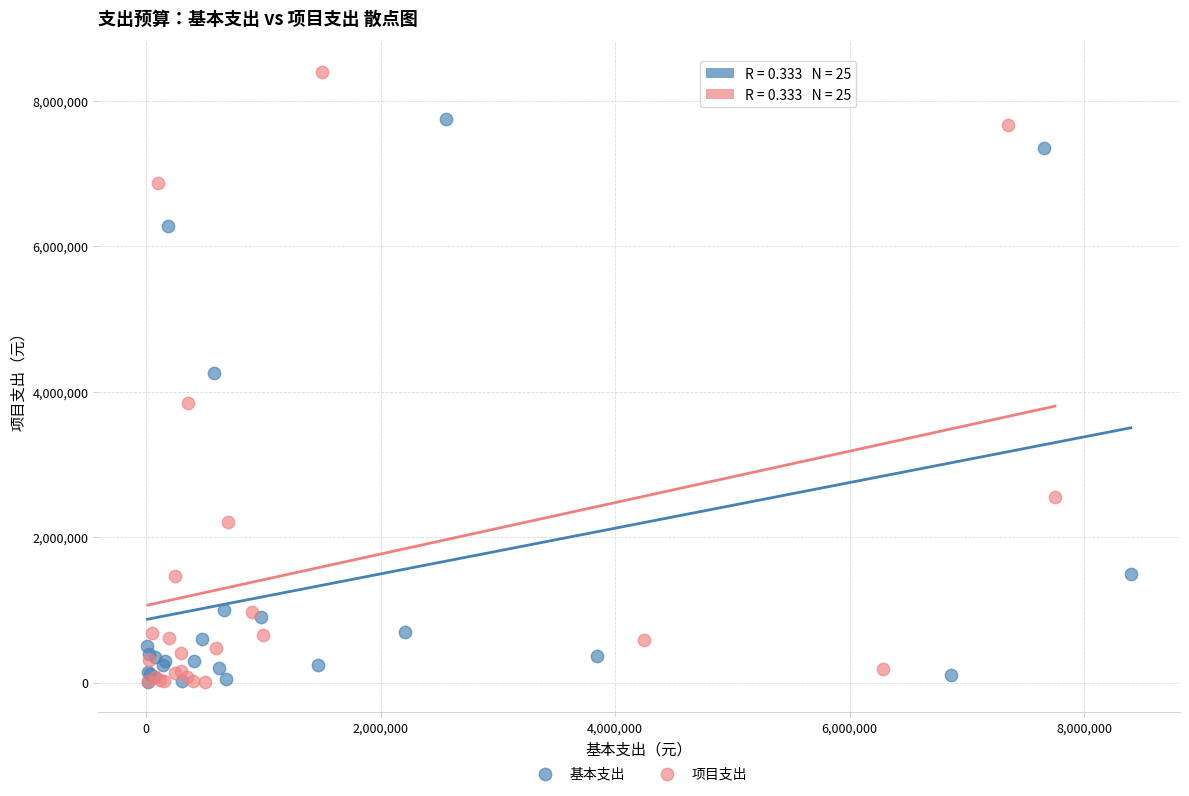

Which series has the widest spread of Y values?

项目支出